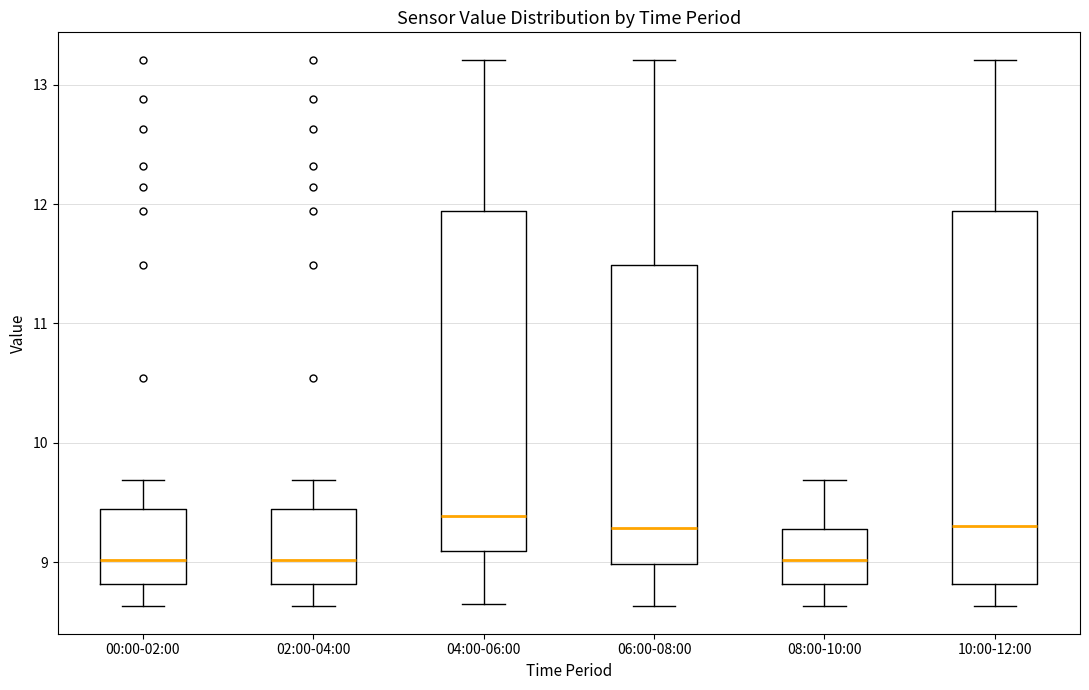

Comparing the boxes themselves (not the whiskers), which one is the tallest?

10:00-12:00